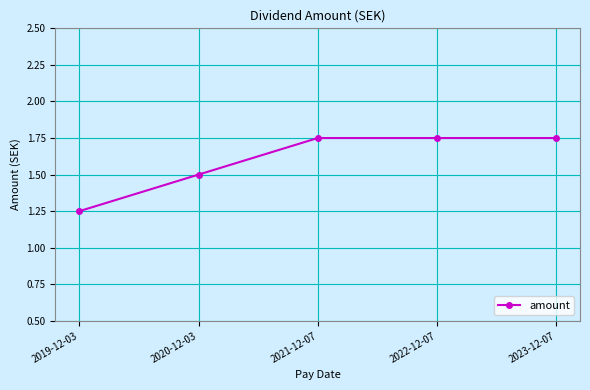

Which label corresponds to the smallest value in the chart?

2019-12-03